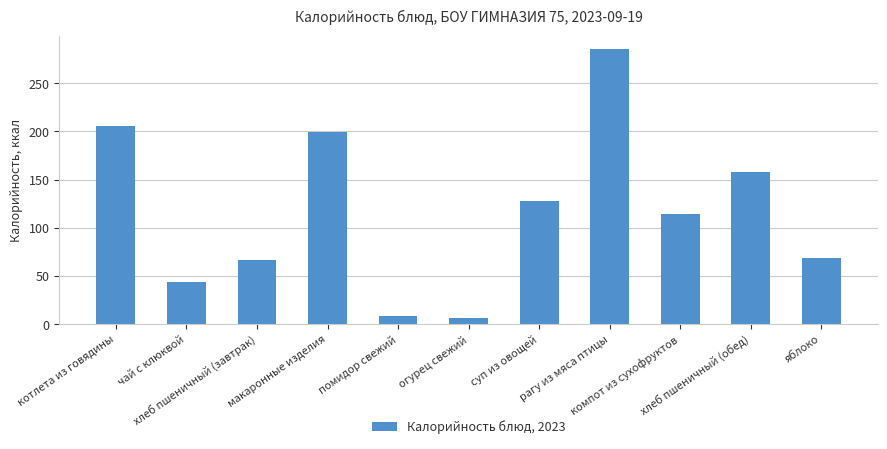

How many series are shown in this chart?

1